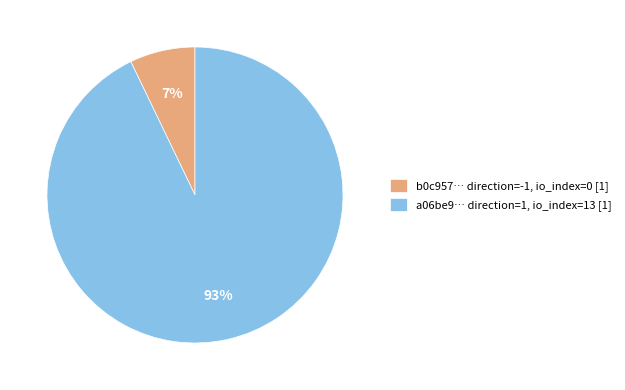

How many segments does this pie chart have?

2